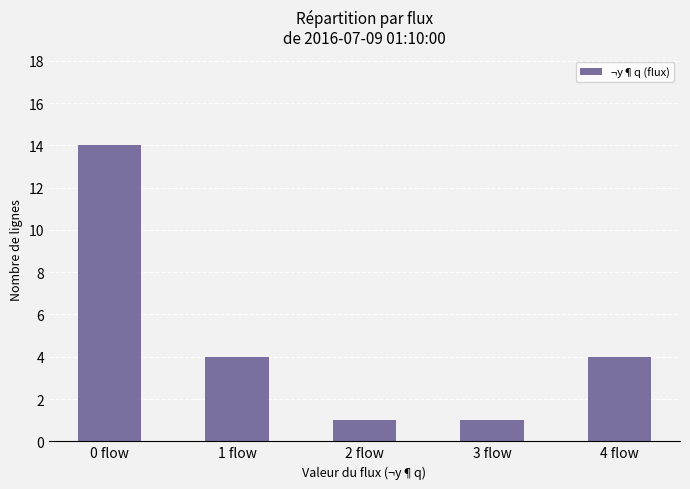

What is the ratio of the value at 1 flow to the value at 3 flow?

4.0